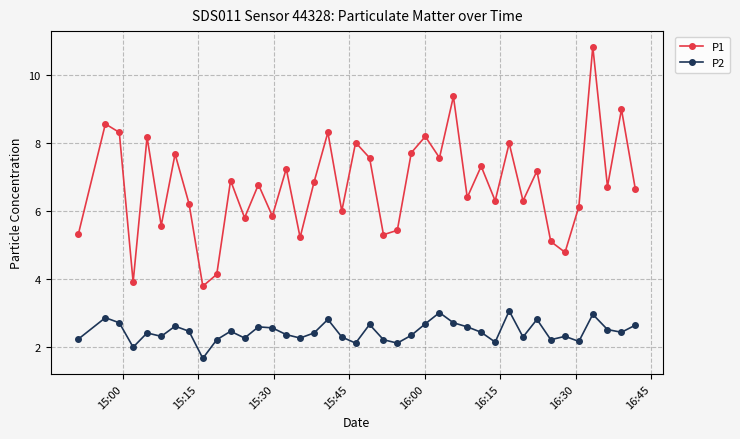

How many data points does each series have?

40